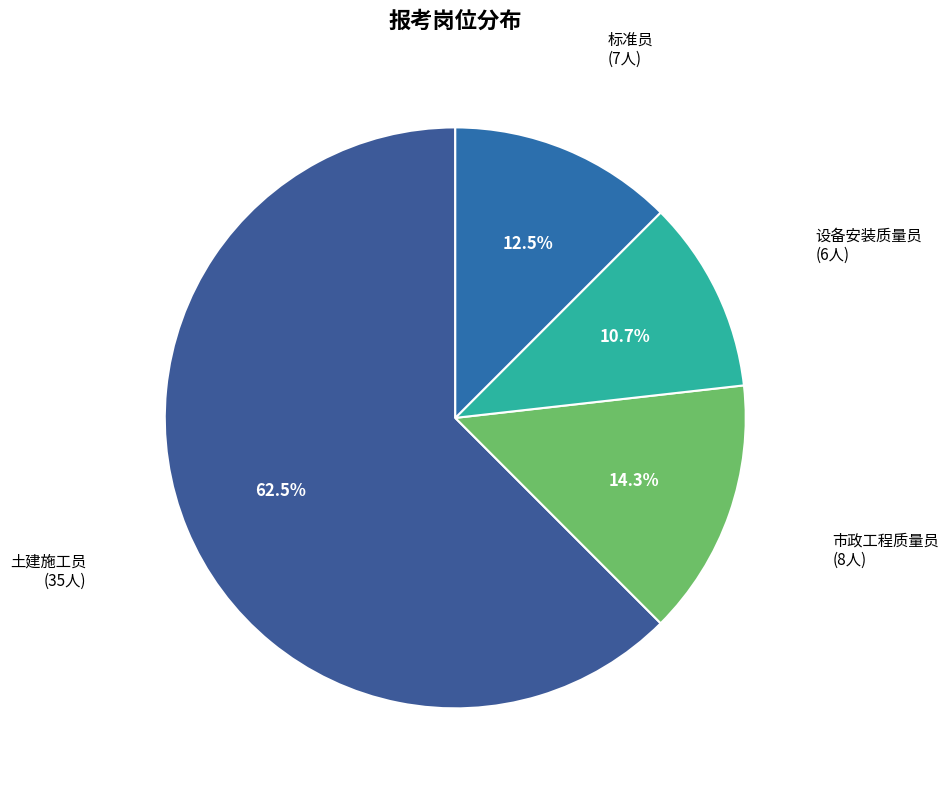

What is the largest slice in the pie chart?

土建施工员